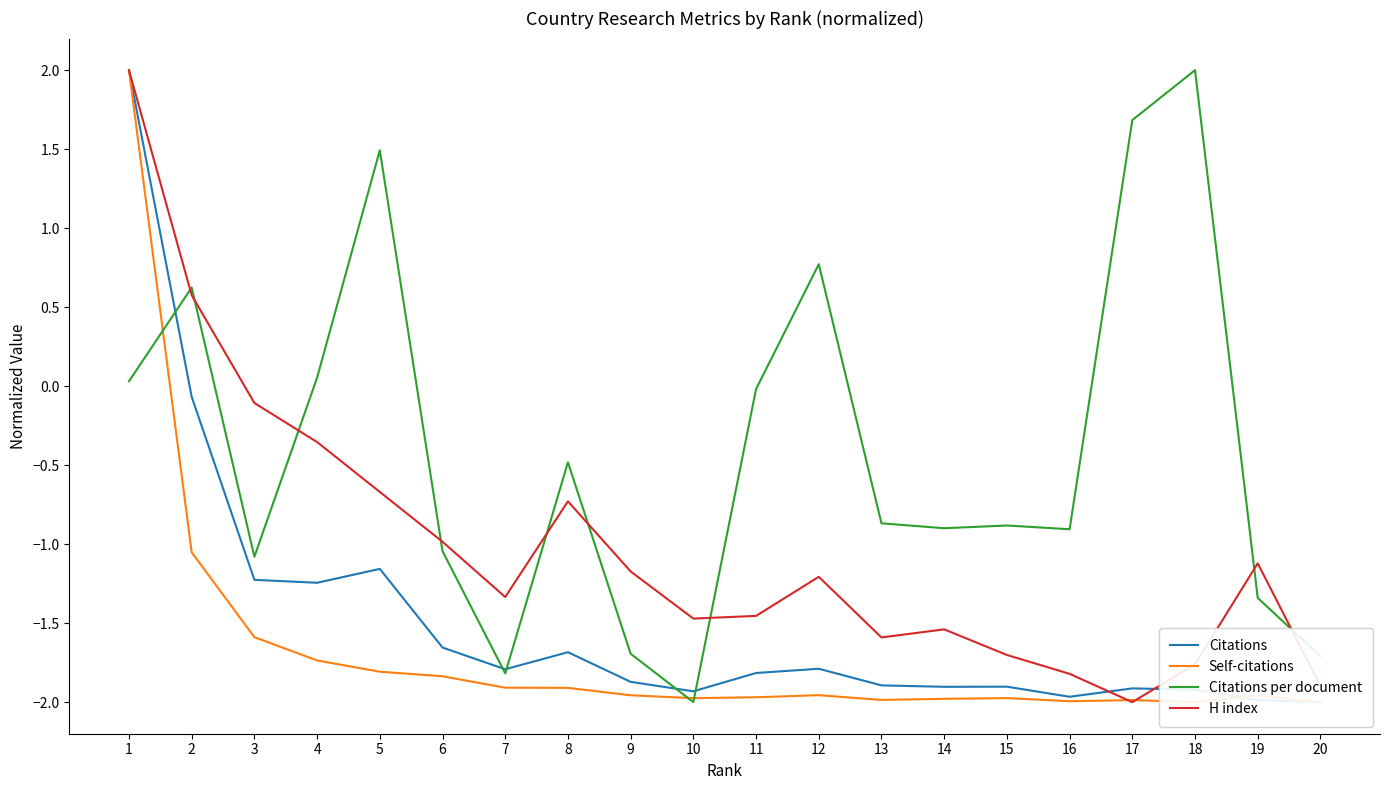

Which label corresponds to the smallest value in the chart?

20